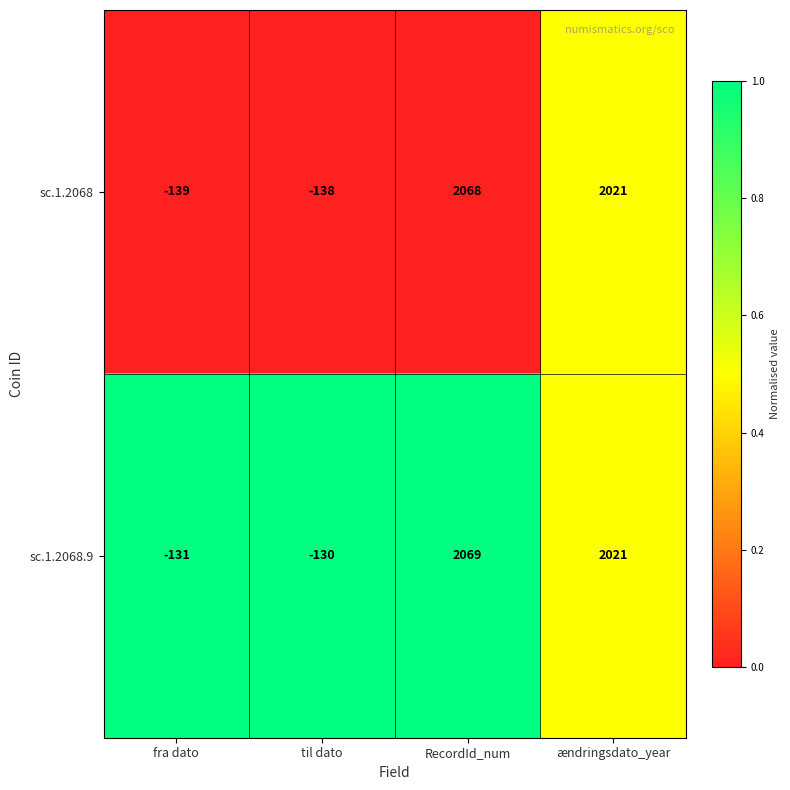

At fra dato, list the series in order from smallest to largest.

sc.1.2068, sc.1.2068.9